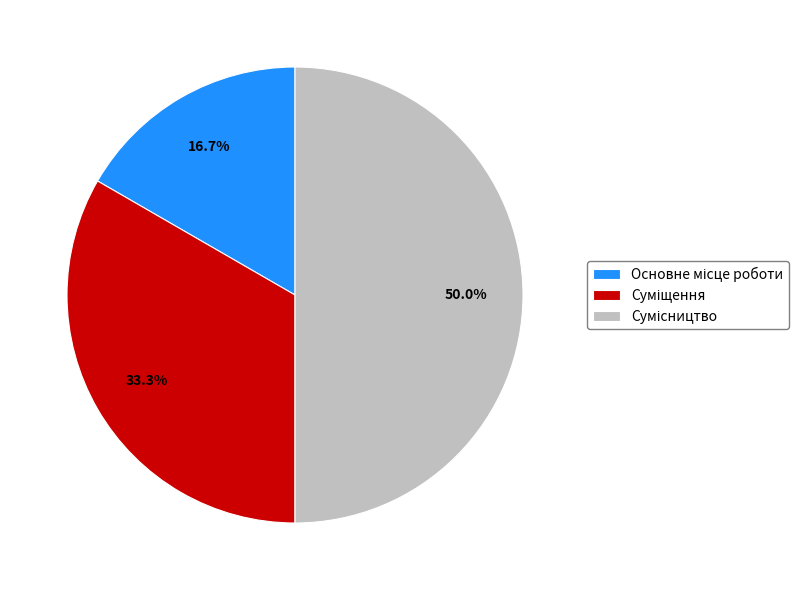

To the nearest percent, what is the average slice percentage?

33%